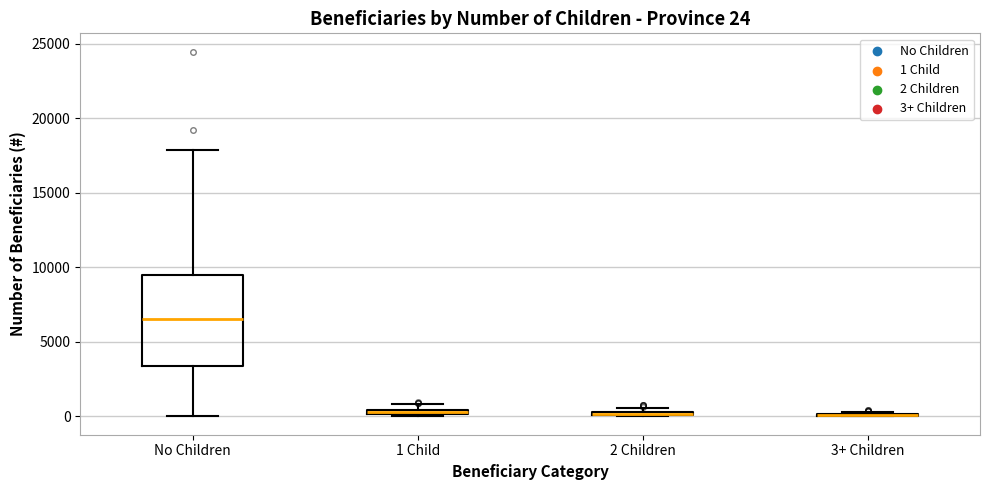

Comparing the boxes themselves (not the whiskers), which one is the tallest?

No Children